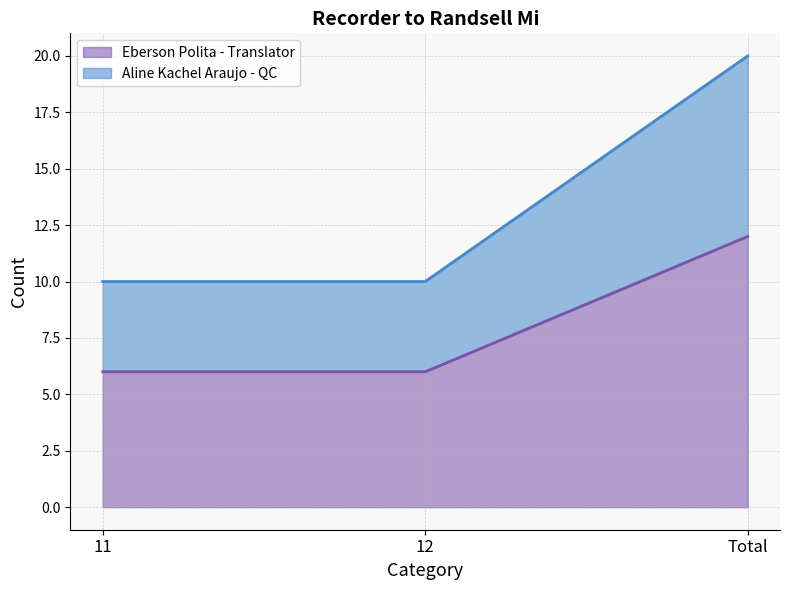

At which category is the sum across all series the highest?

Total